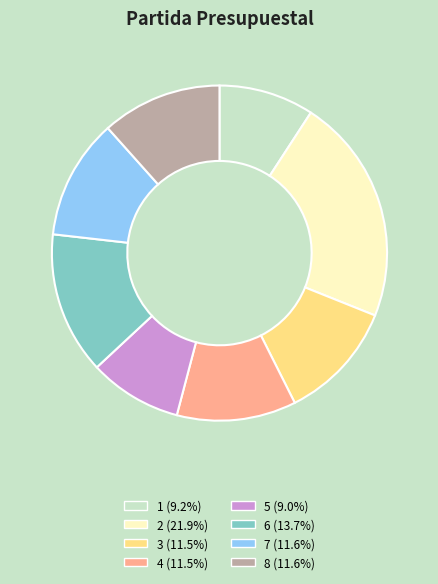

True or false: 4 accounts for 12% of the total.

True